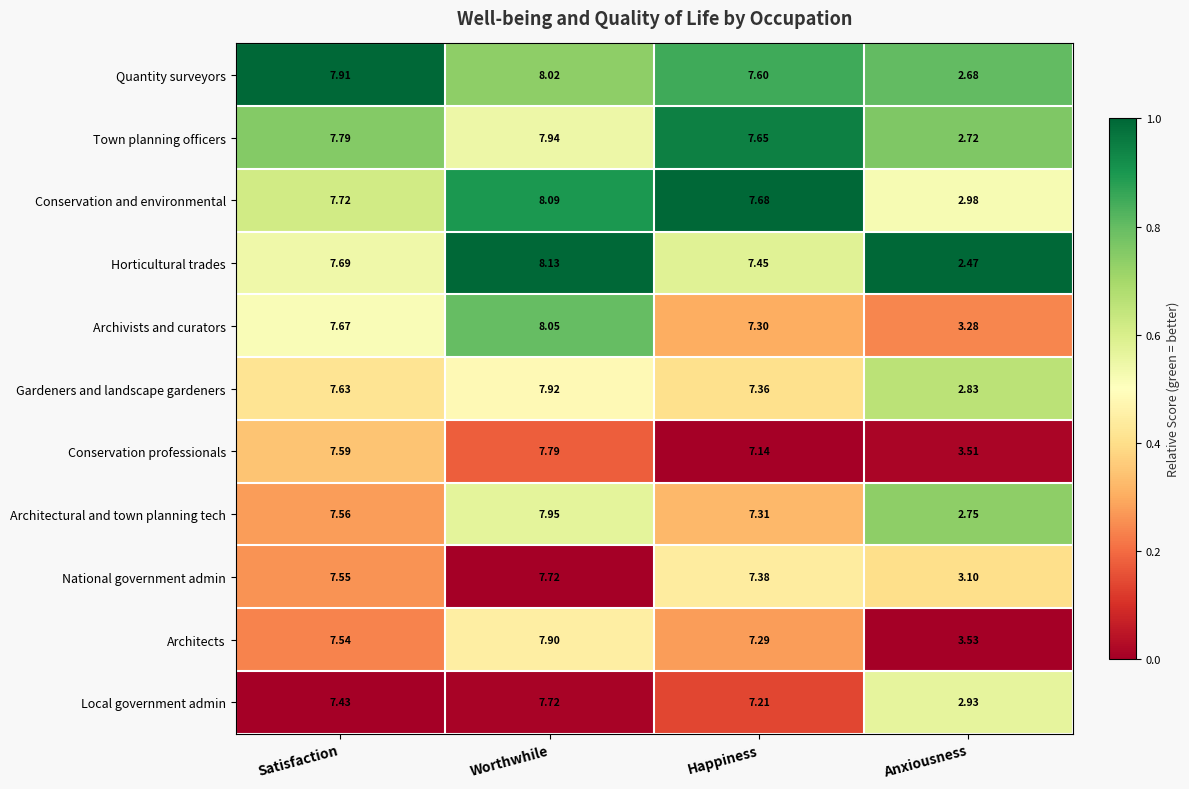

What is the total value across all series at Worthwhile?

87.2